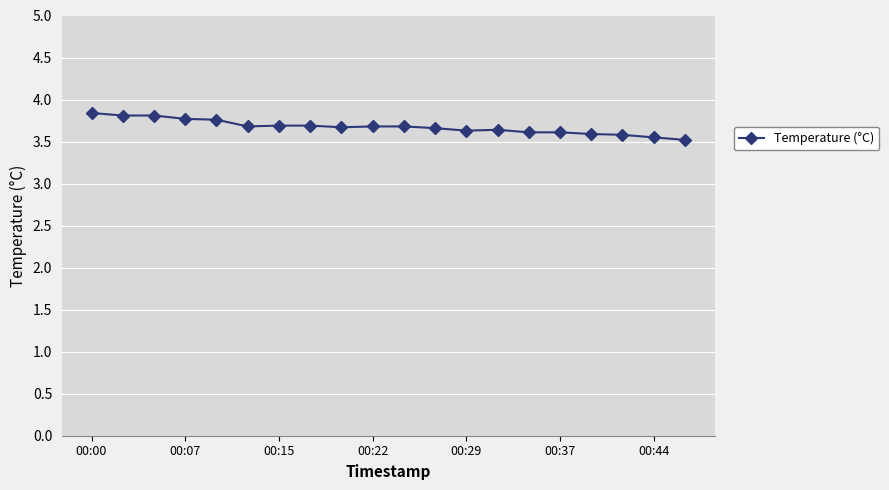

What is the difference between the maximum and minimum values?

0.3